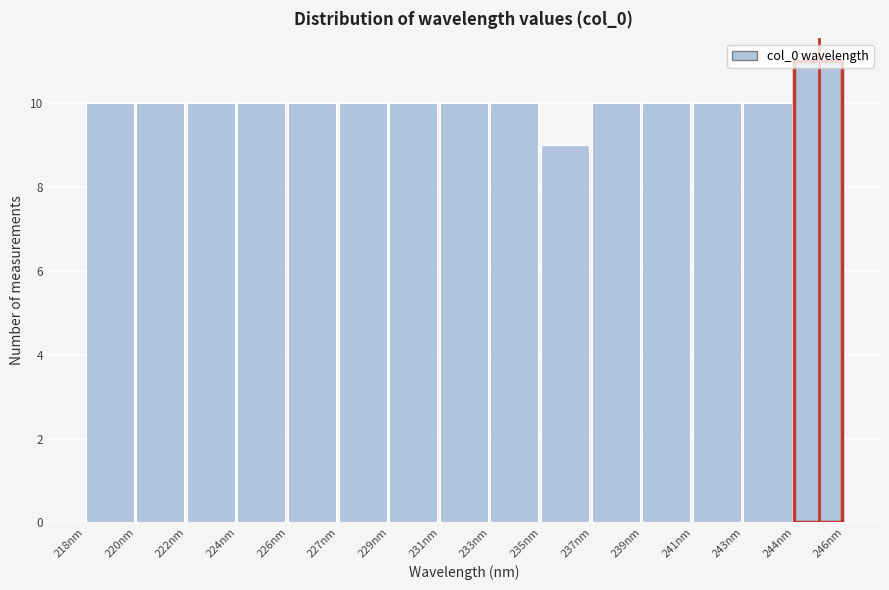

What is the maximum value shown in the chart?

11